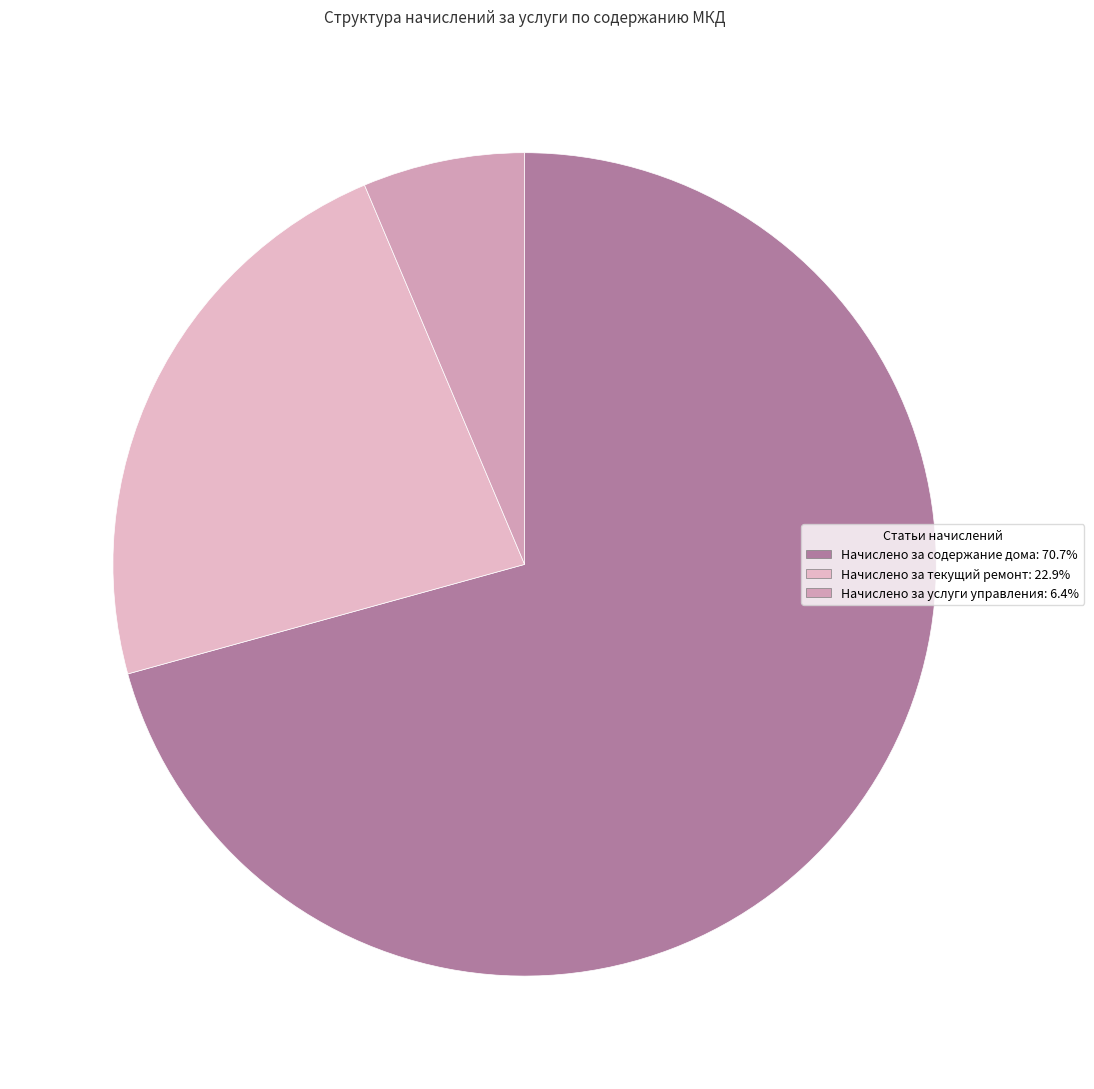

How many segments does this pie chart have?

3